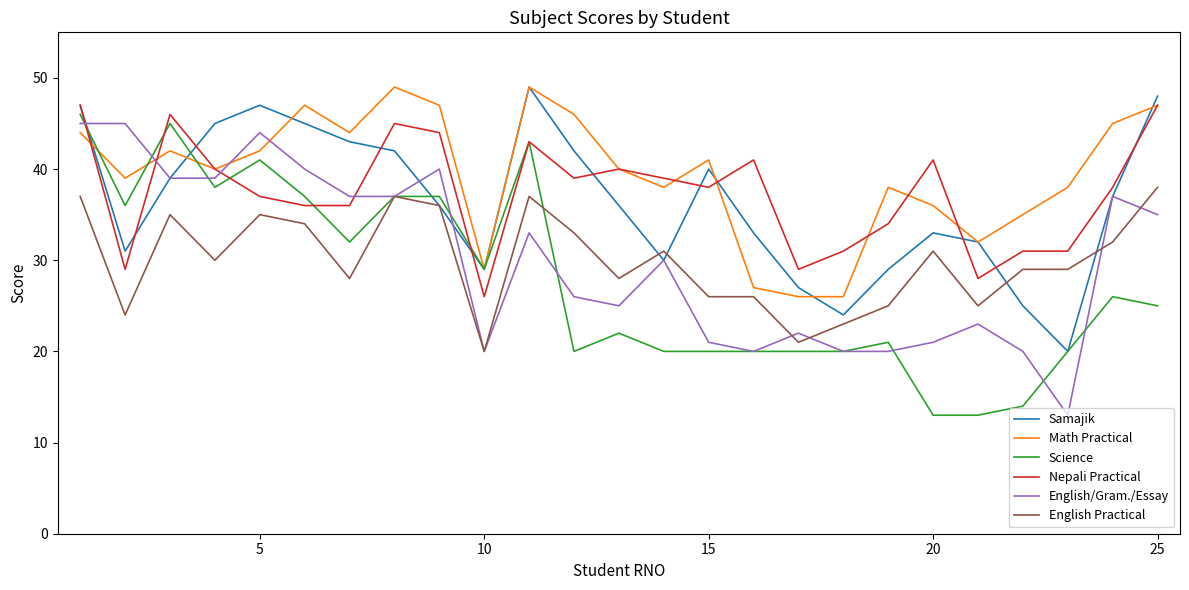

What is the lowest value of the Samajik series?

20